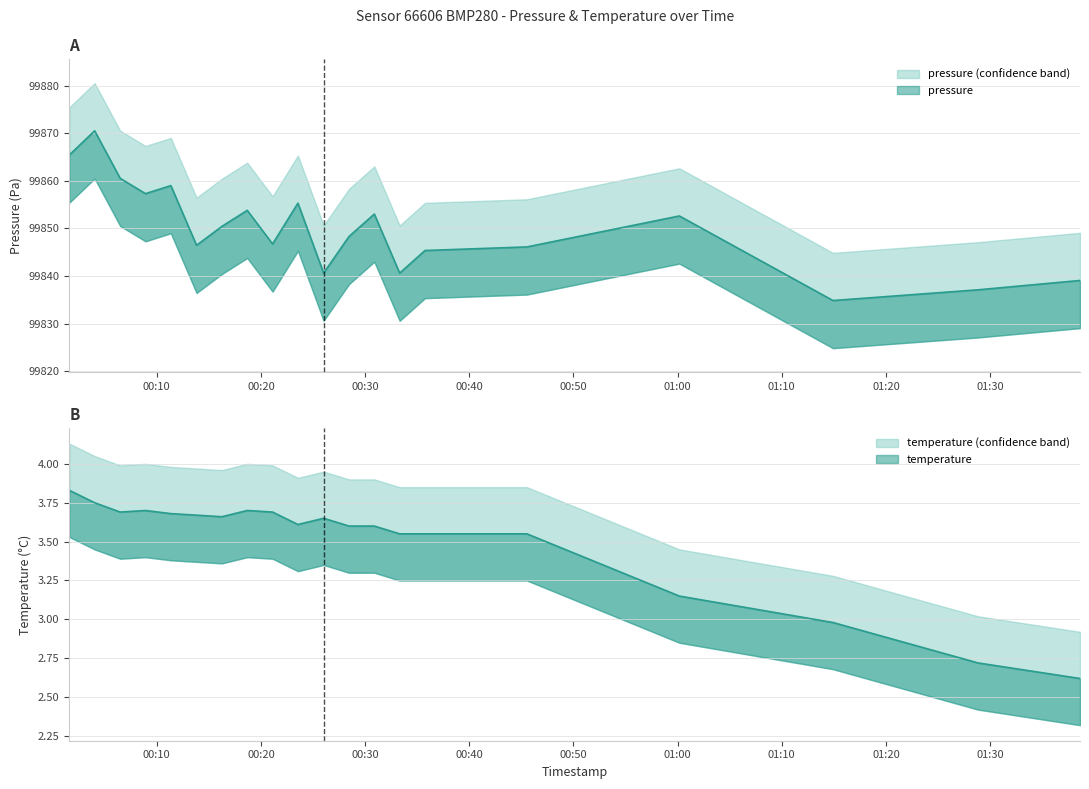

Is it true that temperature equals 3.7 at 2023-04-15T00:11:21?

True